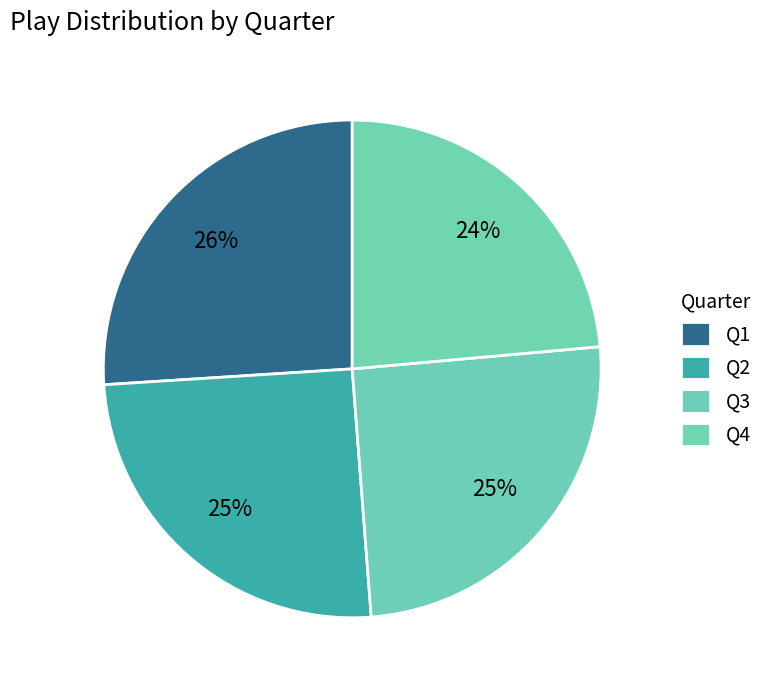

To the nearest percent, what is the difference between the largest and smallest slice percentages?

2%